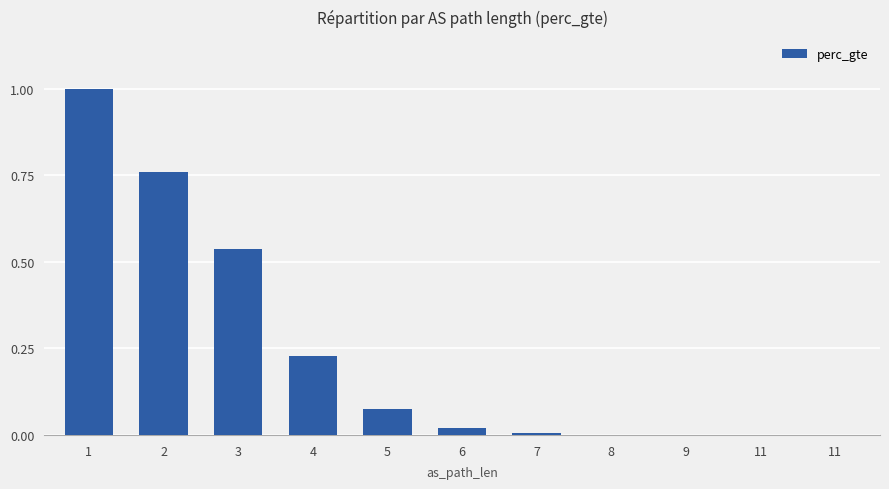

What is the difference between the values at 6 and 5?

0.1